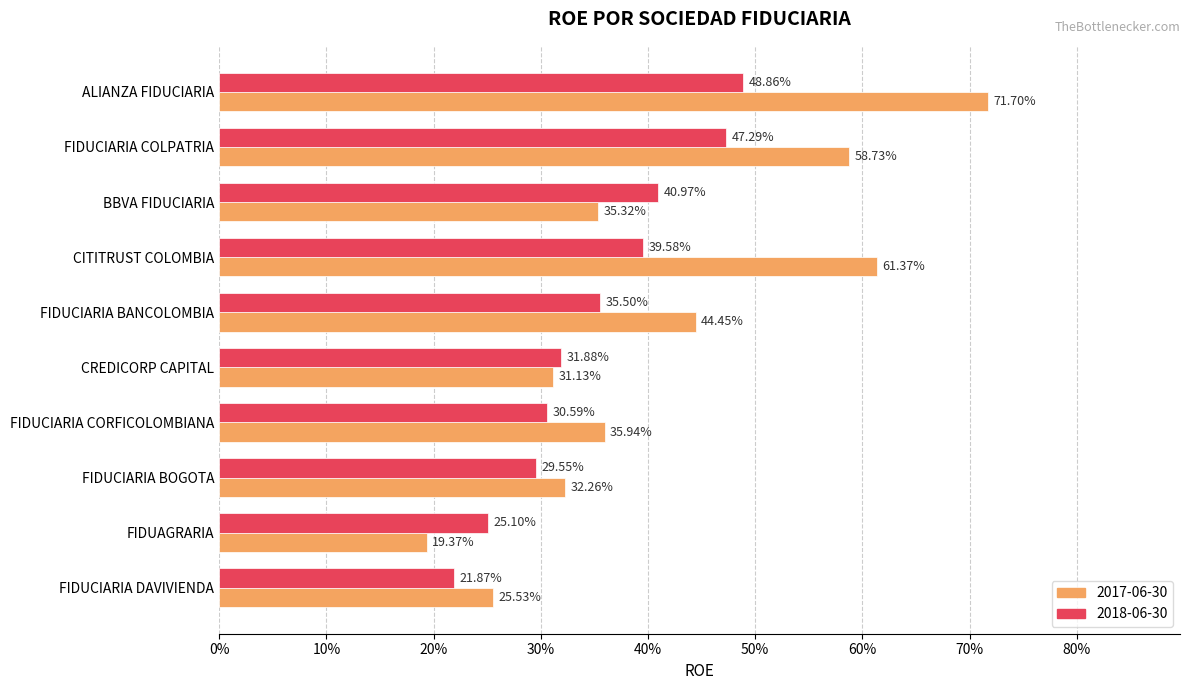

True or false: 2017-06-30 has a value of 0.3 at FIDUCIARIA BOGOTA.

True